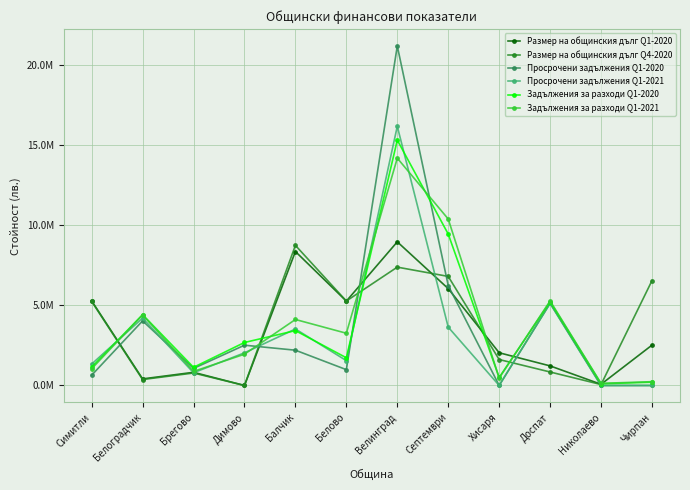

At which label is Просрочени задължения Q1-2020 closest to 10591621?

Септември